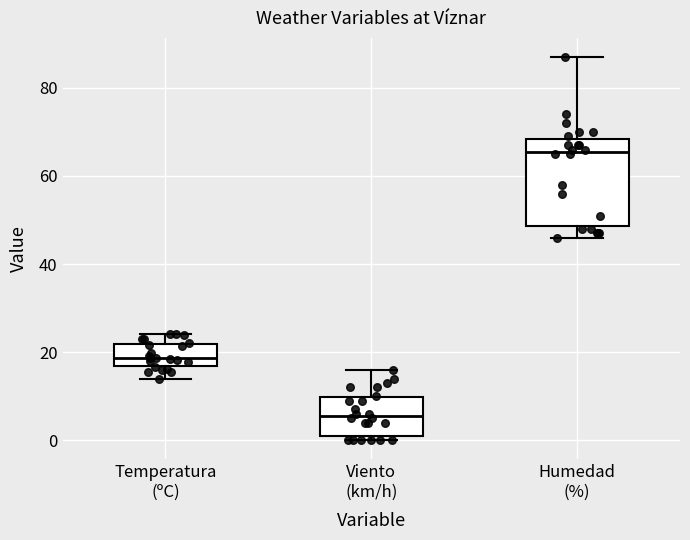

Where is the lower edge of the box for Humedad (%) on the y-axis? The values are not printed on the chart, so give them approximately, as read against the axis.

48